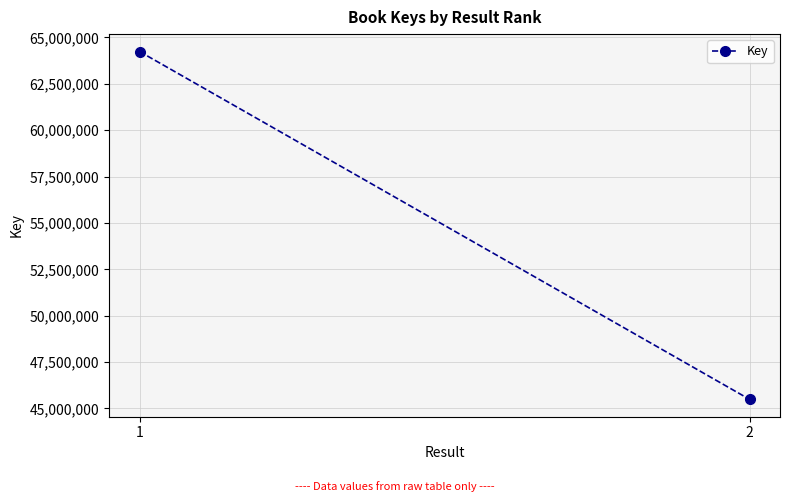

Read the value at 1.

64243220